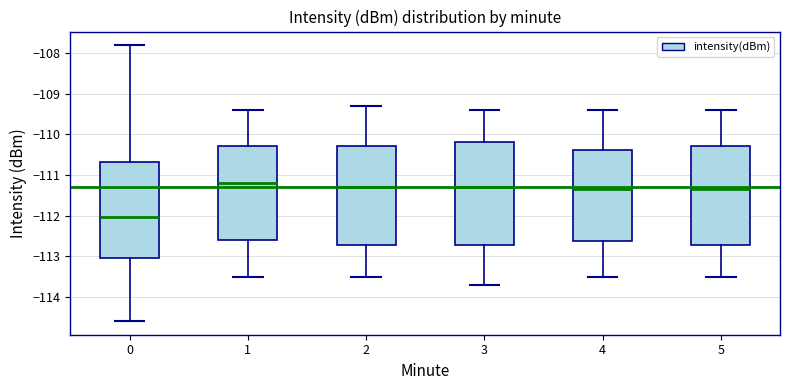

Where is the upper edge of the box at x = 5 on the y-axis? The values are not printed on the chart, so give them approximately, as read against the axis.

-110.3